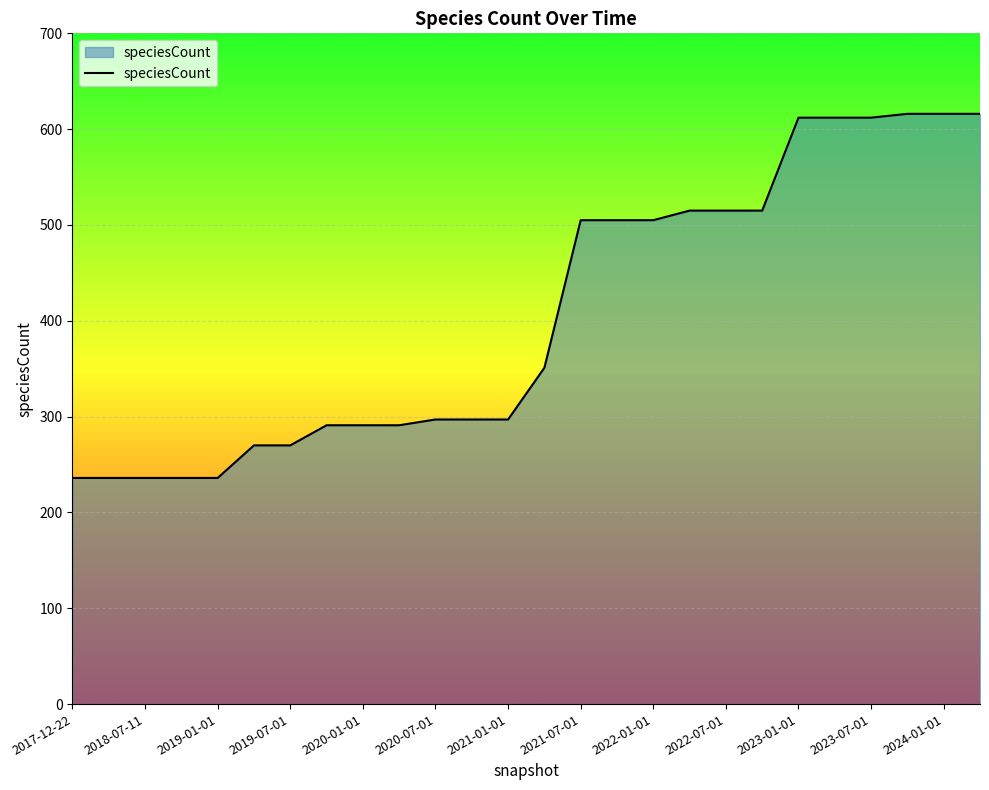

How many lines are shown in the chart?

1